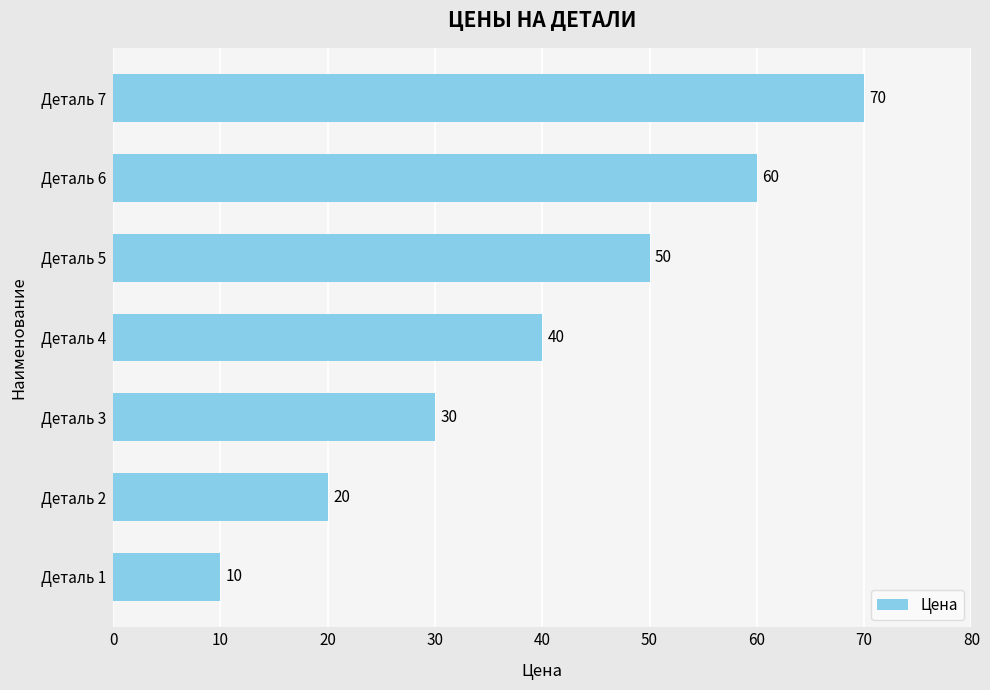

Reading bottom to top, extract all data points from this chart.

10	20	30	40	50	60	70